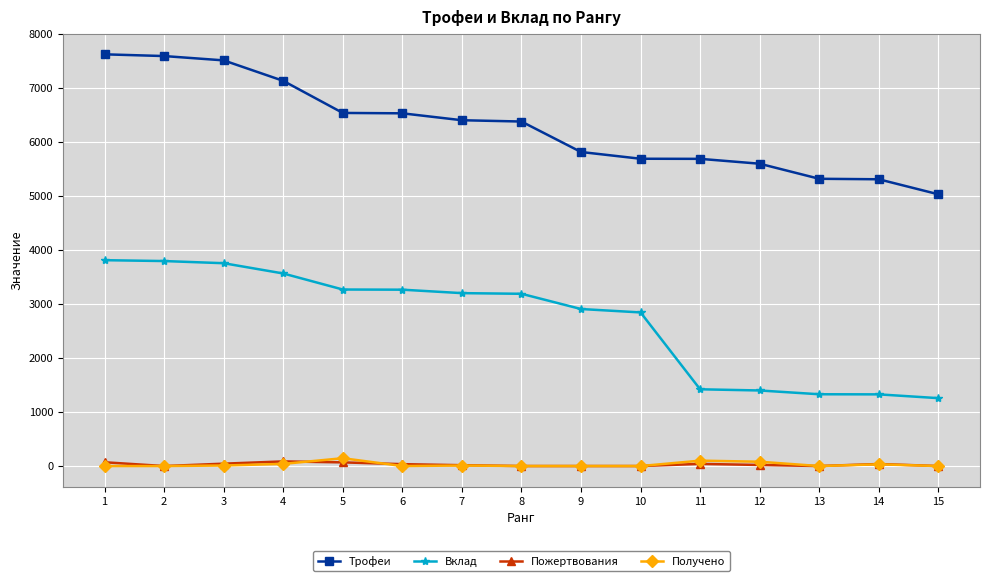

True or false: Получено has more than 1 interior local peaks.

True